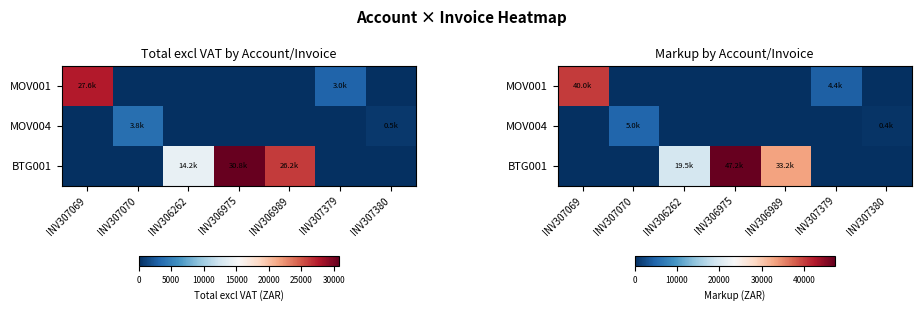

True or false: BTG001 has a value of 25489.1 at INV306262.

False